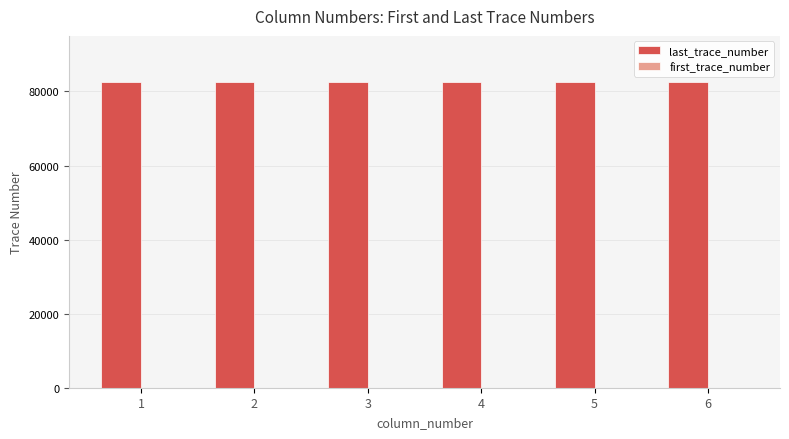

How many groups of bars are there?

6